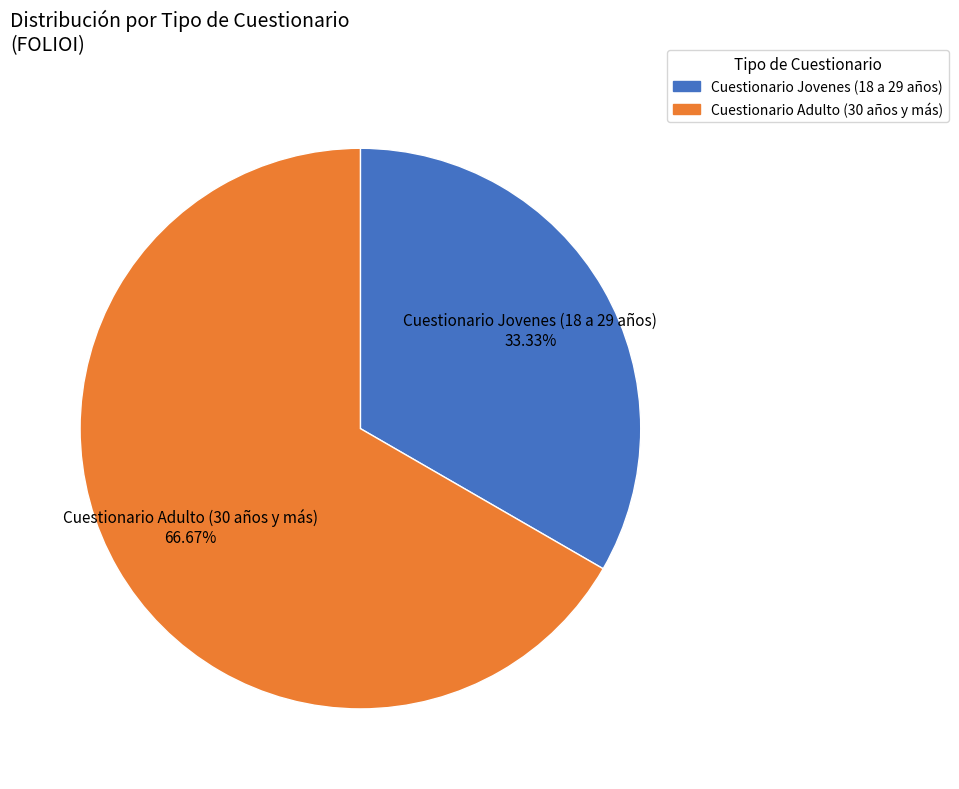

How many segments does this pie chart have?

2